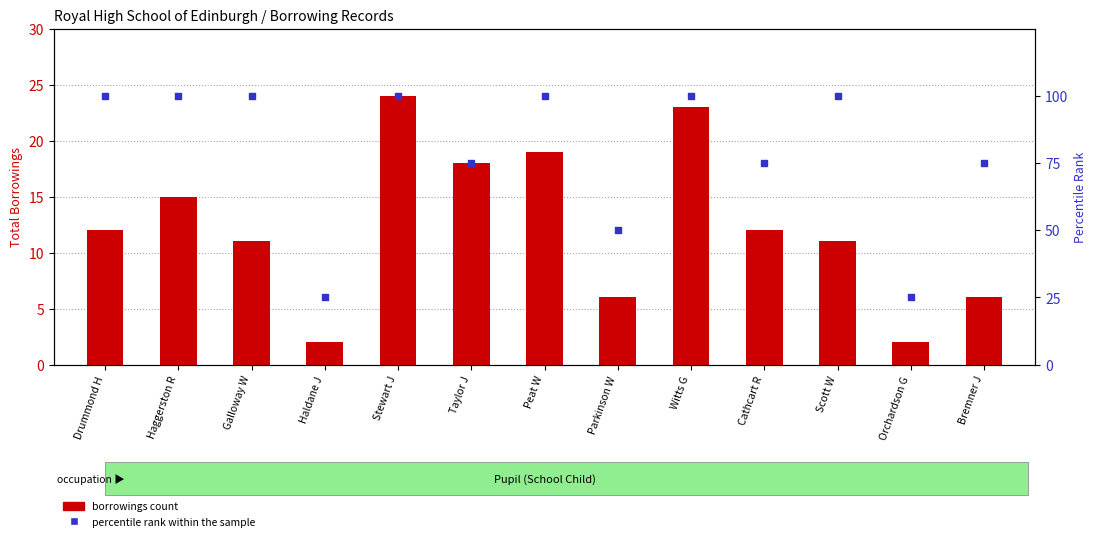

Is the value of borrowings count at Cathcart R greater than the value of percentile rank within the sample at Witts G?

No